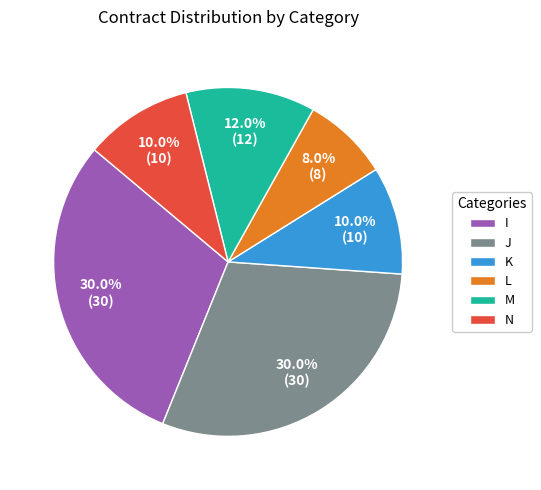

How many slices are in this pie chart?

6